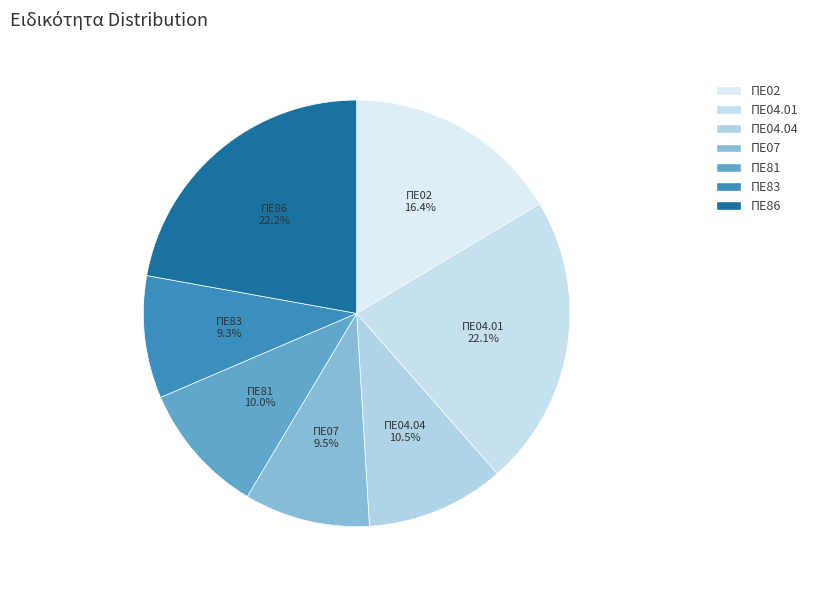

How much of the chart is everything except ΠΕ81?

90.0%